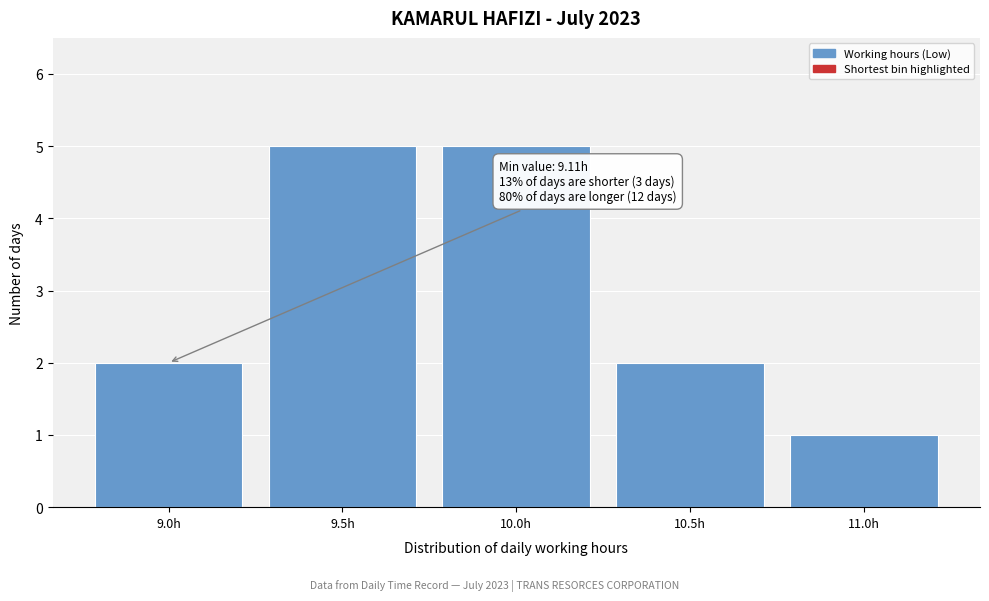

Reading left to right, what are all the values shown in this chart?

2	5	5	2	1